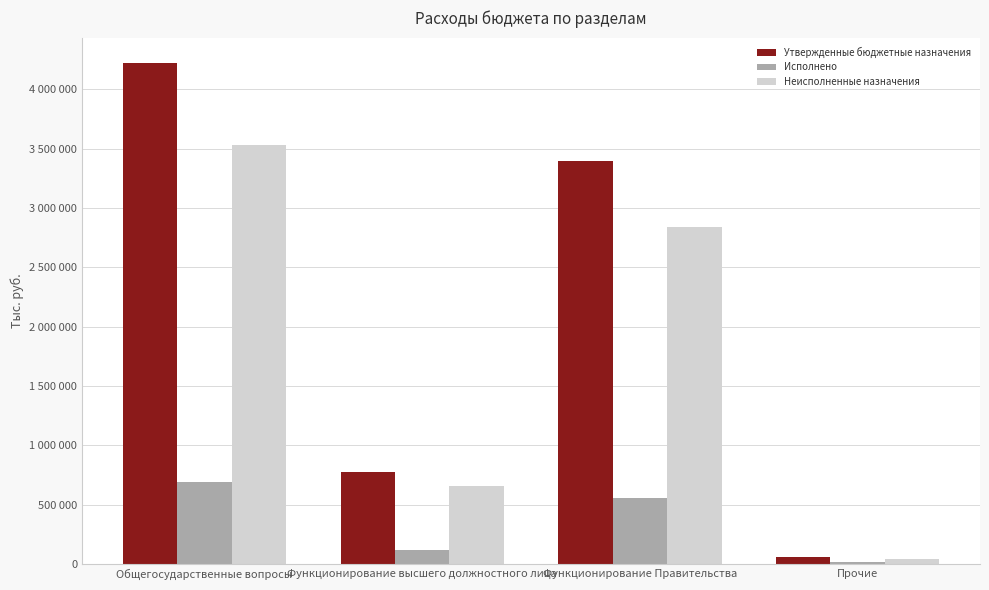

Reading right to left, list all the values displayed in this chart.

Утвержденные бюджетные назначения: 54900.0	3395200.0	775500.0	4225700.0
Исполнено: 15200.0	557247.6	121056.0	693503.6
Неисполненные назначения: 39700.0	2837952.4	654444.0	3532196.4